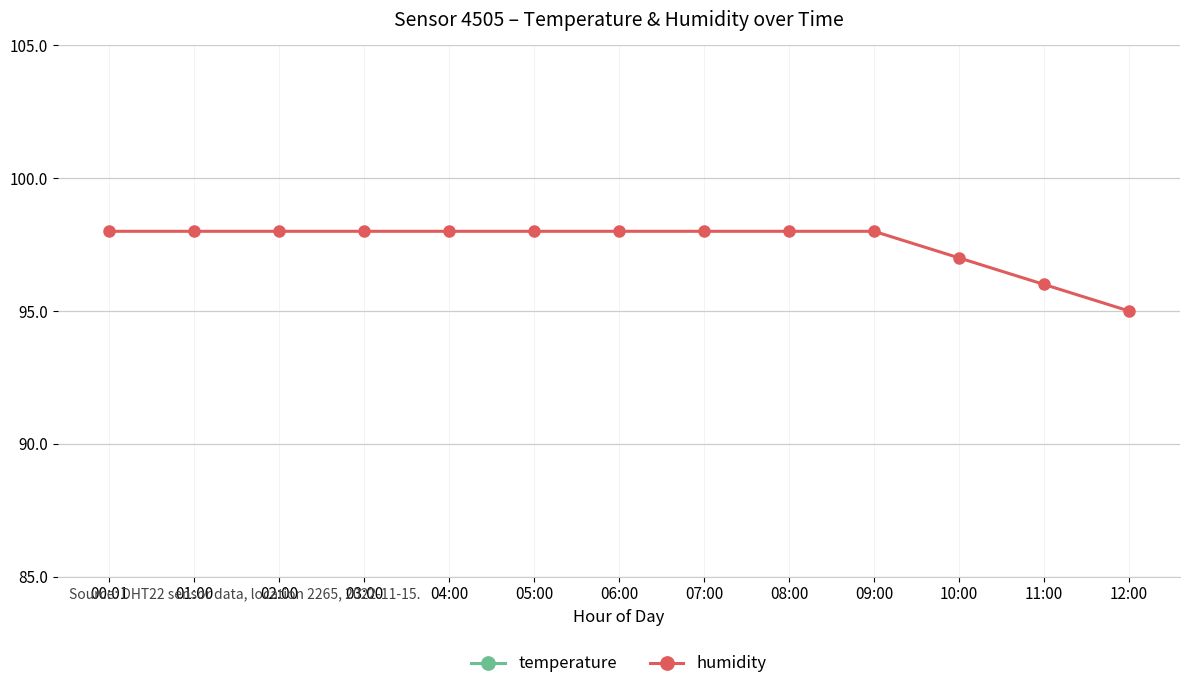

How many categories are shown in the chart?

13